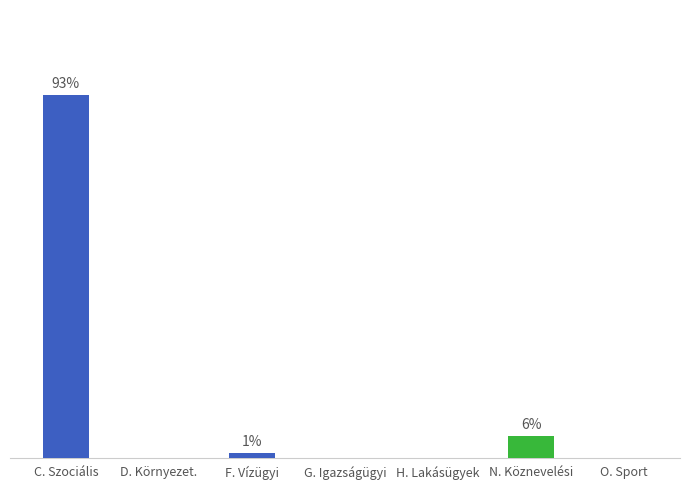

List the labels in order of value, smallest first.

D. Környezet., G. Igazságügyi, H. Lakásügyek, O. Sport, F. Vízügyi, N. Köznevelési, C. Szociális